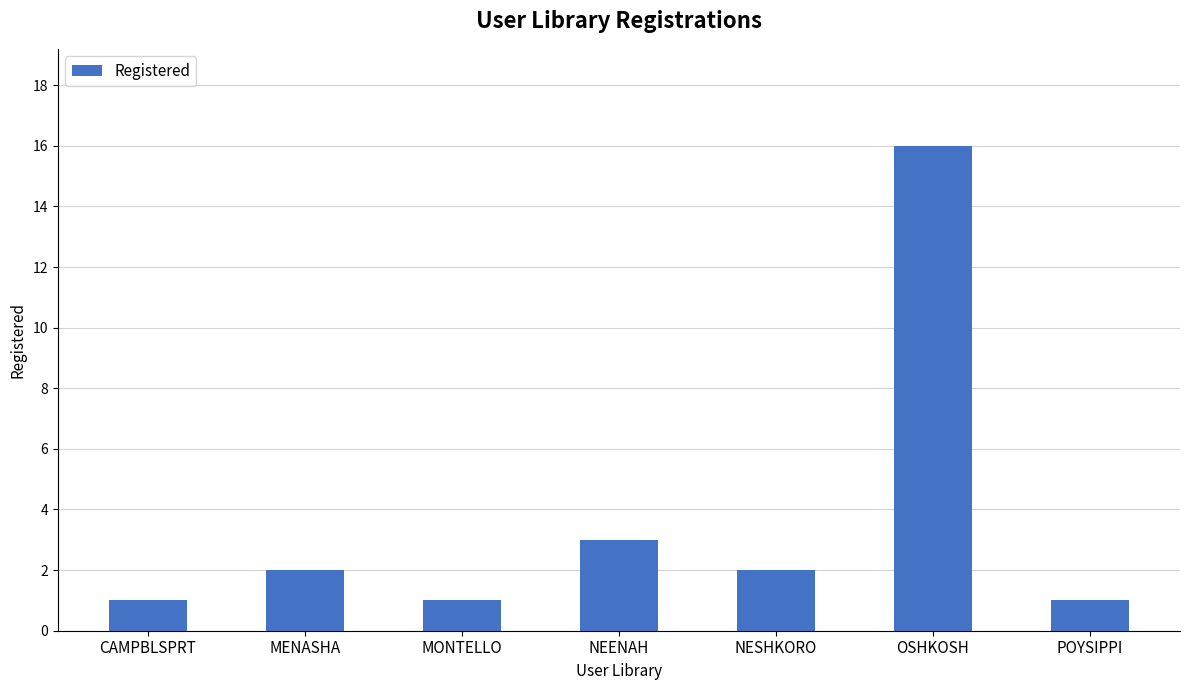

What position from the right is MENASHA?

6